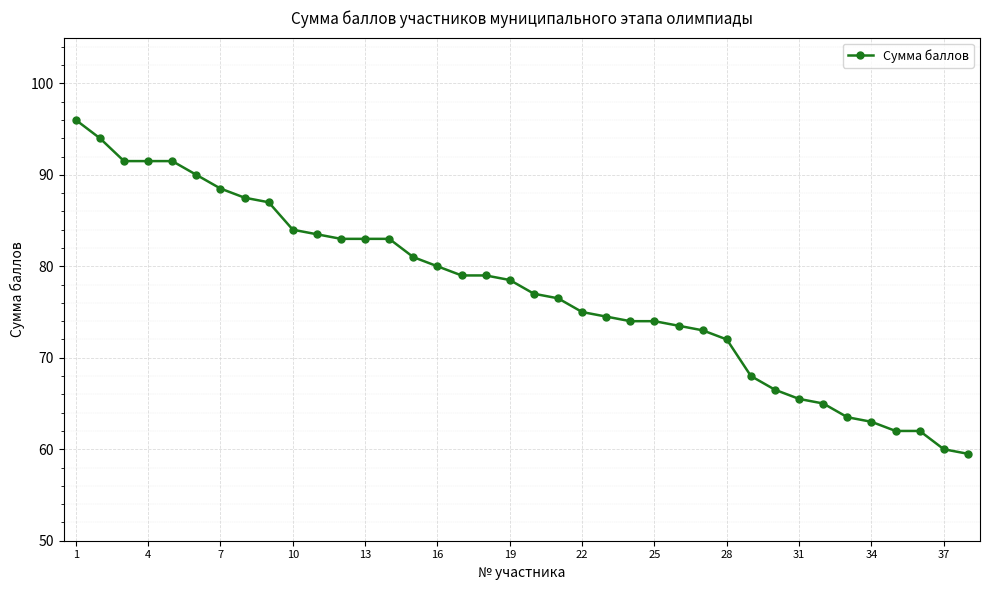

What is the greatest value displayed?

96.0